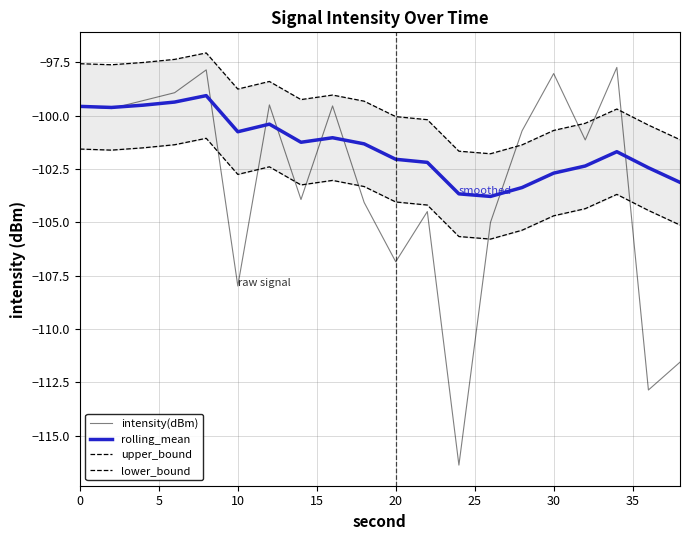

What is the highest value of the intensity(dBm) series?

-97.7